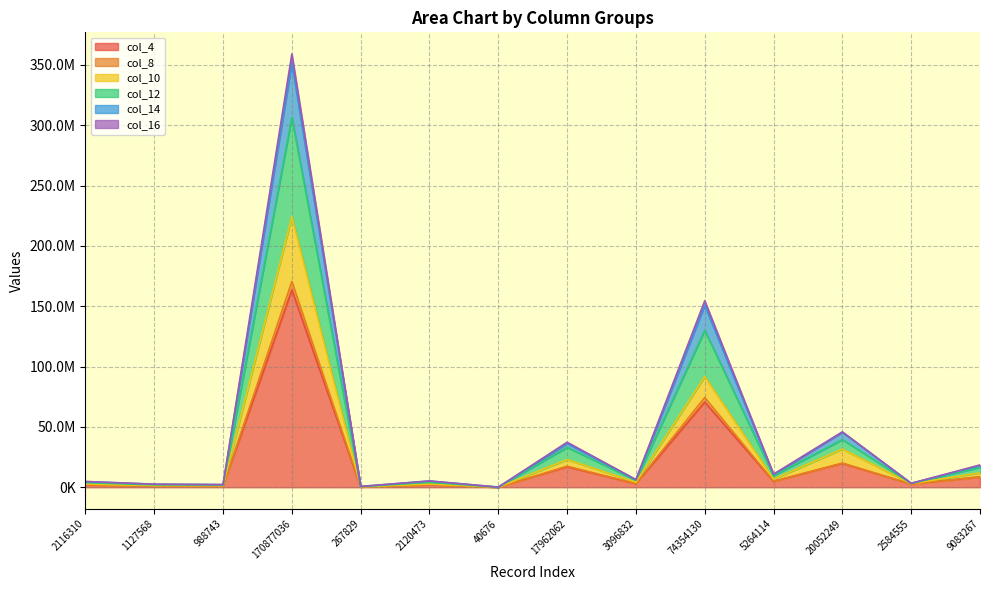

True or false: col_12 and col_16 cross at least once.

False